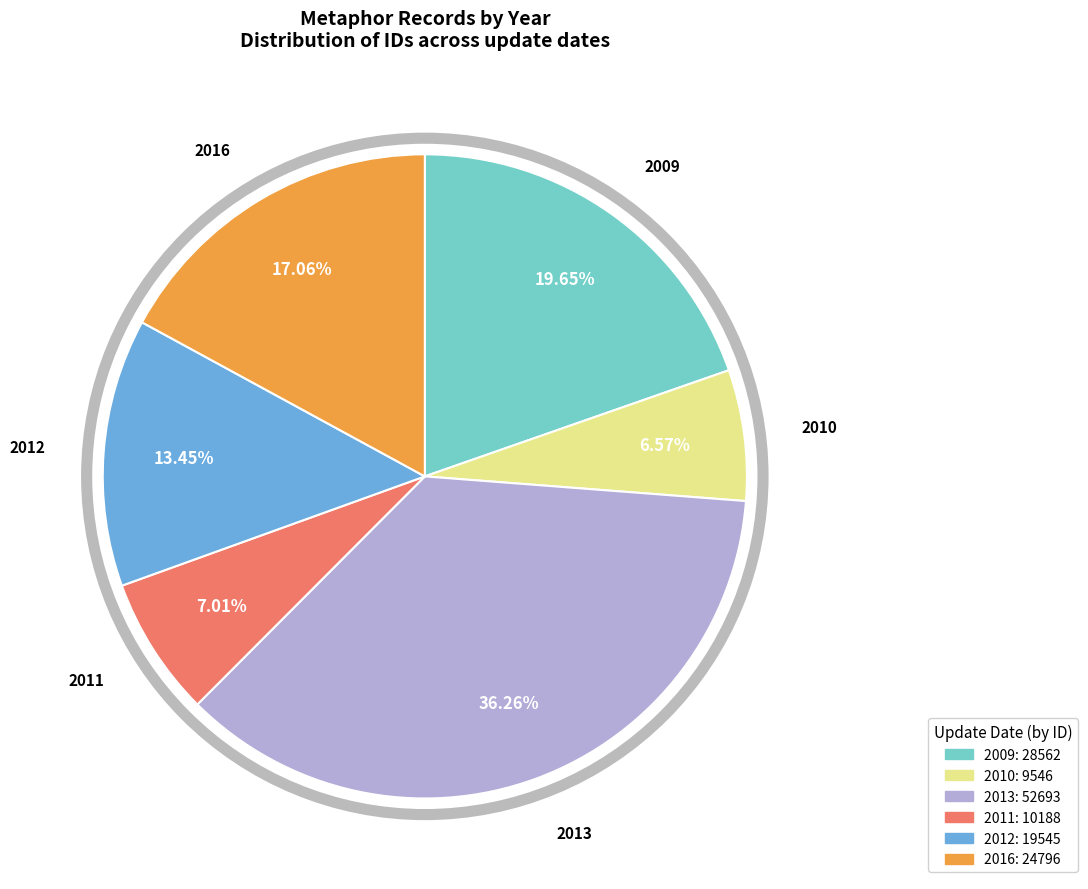

Is there any slice that represents more than half of the pie?

No